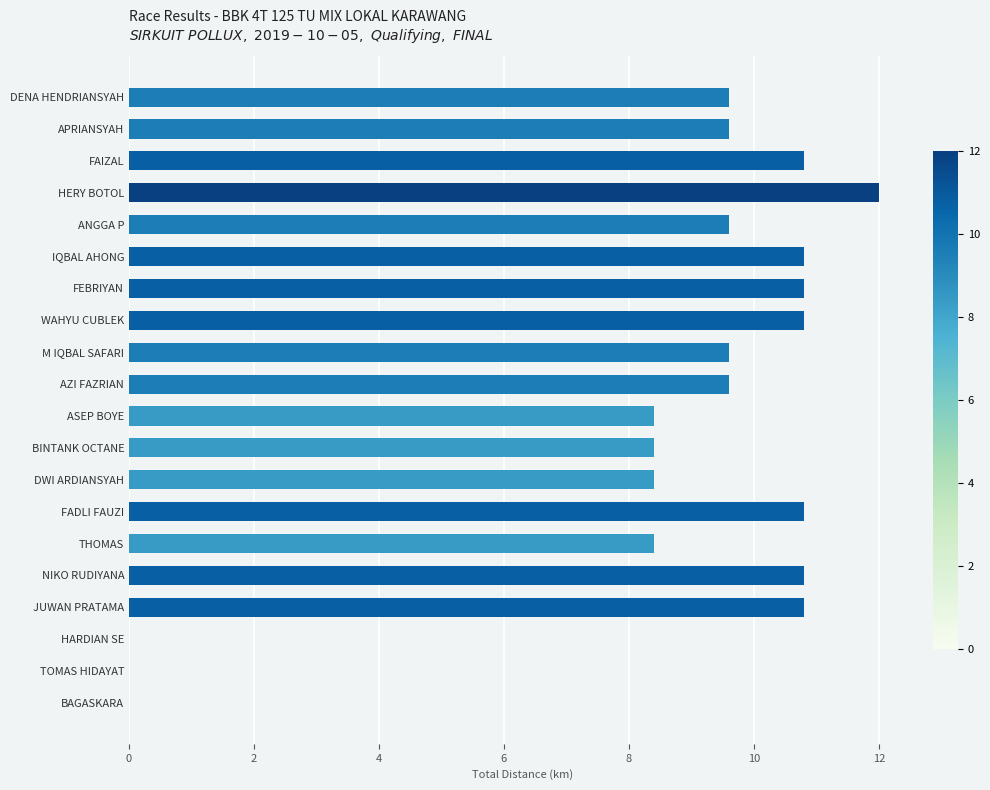

Read the value at FADLI FAUZI.

10.8